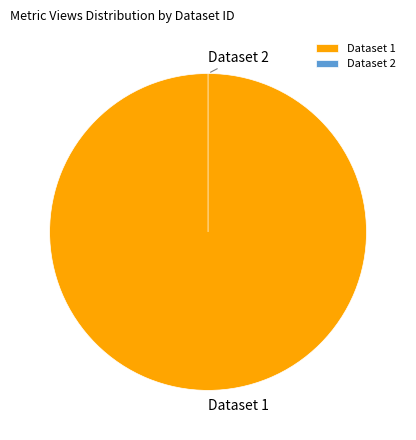

To the nearest percent, what portion does 60d201800781901de8633257 represent?

100%